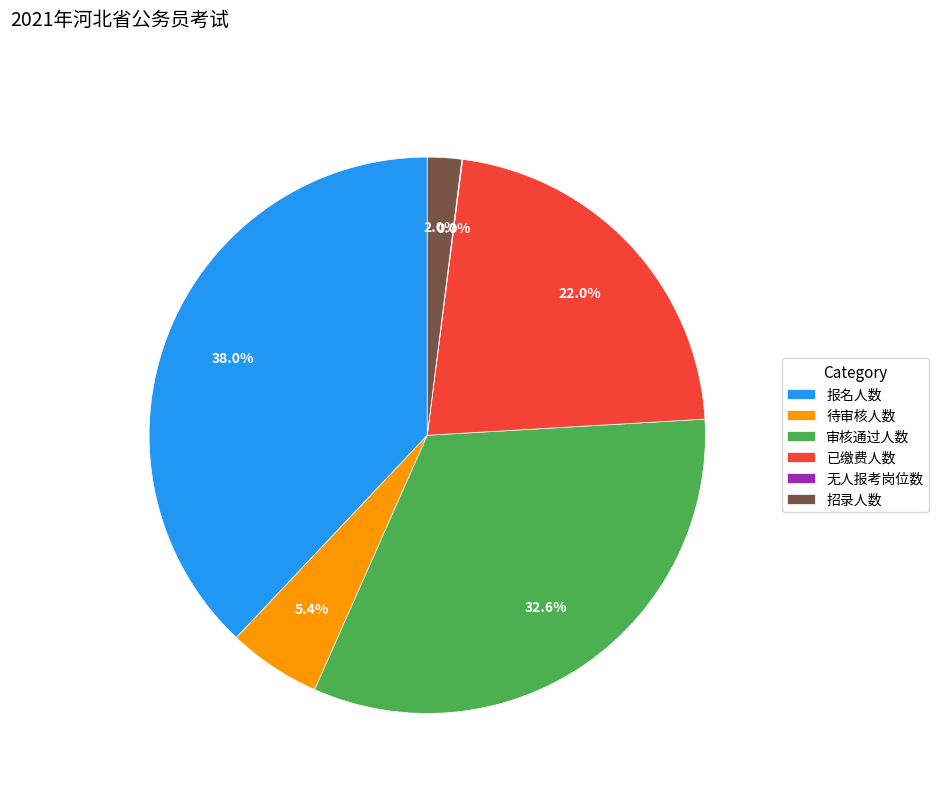

Does any single category account for the majority?

No